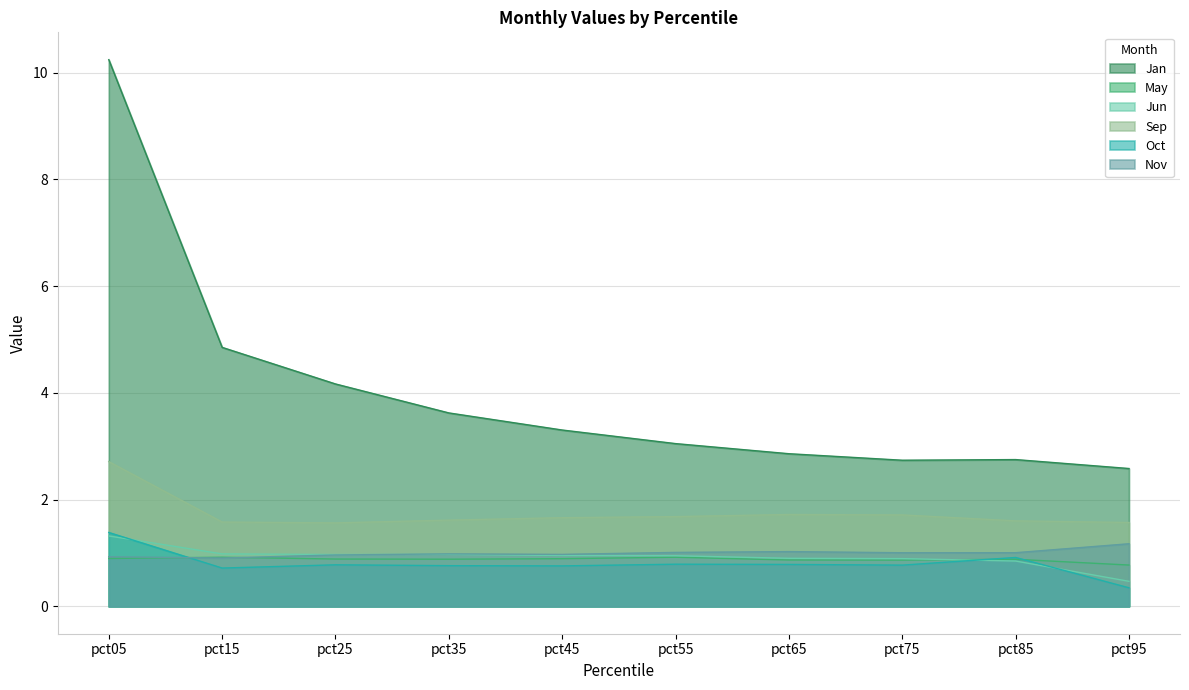

Does the chart have visible grid lines?

Yes